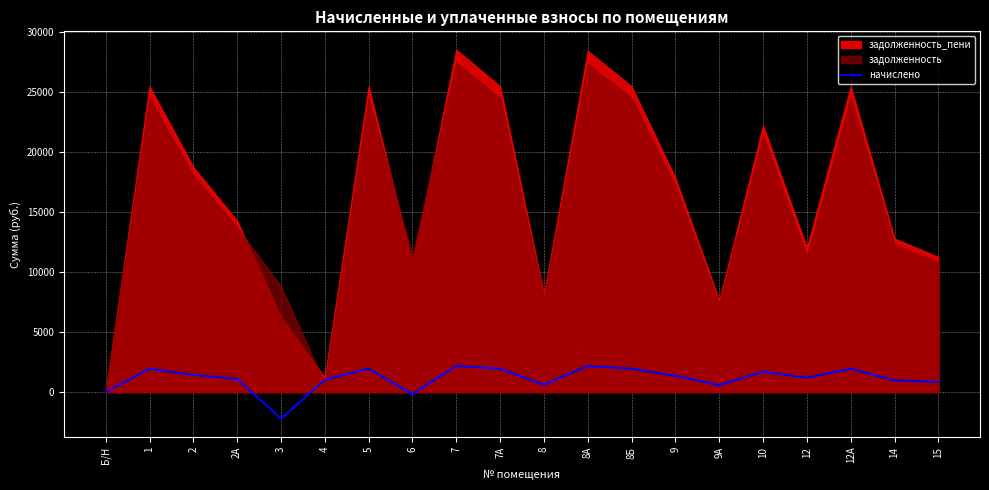

Reading left to right, list all the values displayed in this chart.

Б/Н=0.0	1=1950.0	2=1435.2	2А=1092.0	3=-2204.3	4=1029.6	5=1950.0	6=-165.8	7=2184.0	7А=1950.0	8=624.0	8А=2176.2	8Б=1950.0	9=1365.0	9А=585.0	10=1700.4	12=1202.9	12А=1950.0	14=978.9	15=861.9